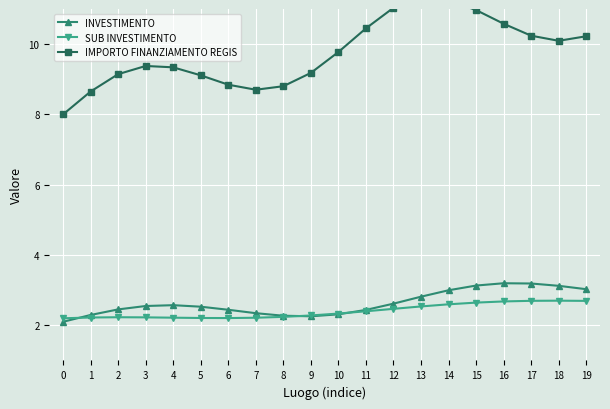

Reading right to left, transcribe all the data shown in this chart.

INVESTIMENTO: 19=3.0	18=3.1	17=3.2	16=3.2	15=3.1	14=3.0	13=2.8	12=2.6	11=2.4	10=2.3	9=2.3	8=2.3	7=2.3	6=2.4	5=2.5	4=2.6	3=2.5	2=2.5	1=2.3	0=2.1
SUB INVESTIMENTO: 19=2.7	18=2.7	17=2.7	16=2.7	15=2.6	14=2.6	13=2.5	12=2.5	11=2.4	10=2.3	9=2.3	8=2.2	7=2.2	6=2.2	5=2.2	4=2.2	3=2.2	2=2.2	1=2.2	0=2.2
IMPORTO FINANZIAMENTO REGIS: 19=10.2	18=10.1	17=10.2	16=10.6	15=11.0	14=11.2	13=11.3	12=11.0	11=10.4	10=9.8	9=9.2	8=8.8	7=8.7	6=8.8	5=9.1	4=9.3	3=9.4	2=9.1	1=8.7	0=8.0